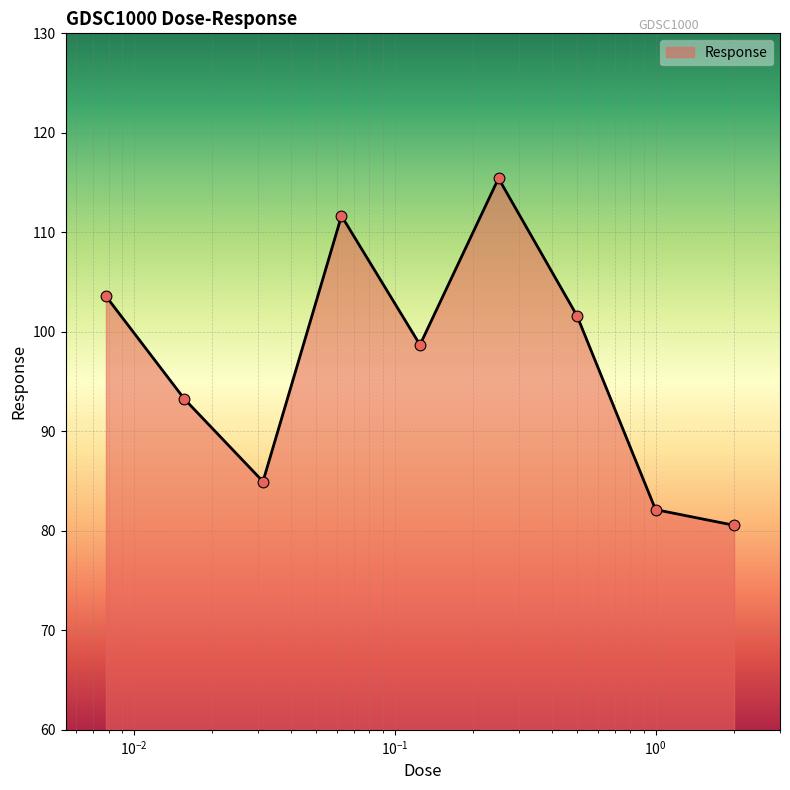

What is the difference between the maximum and minimum values?

34.9